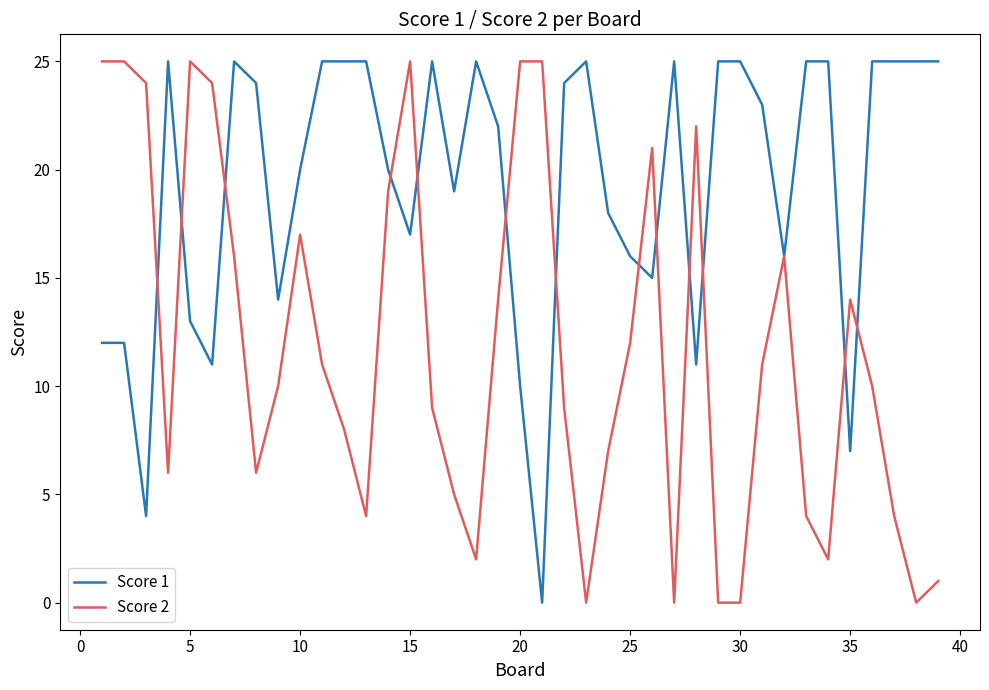

List the series in order of their overall mean, lowest first.

Score 2, Score 1